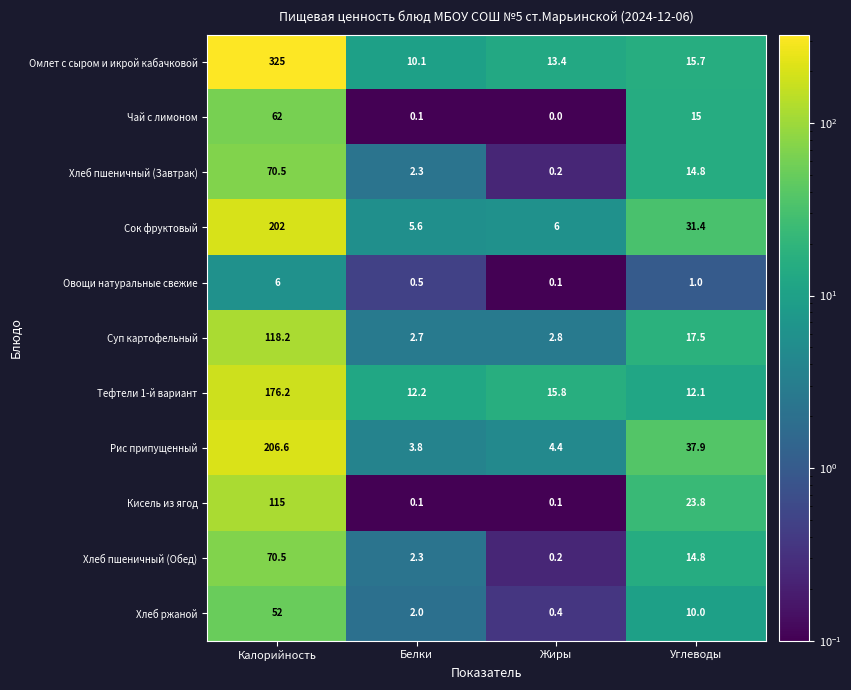

At which category does the chart reach its peak across all series?

Калорийность